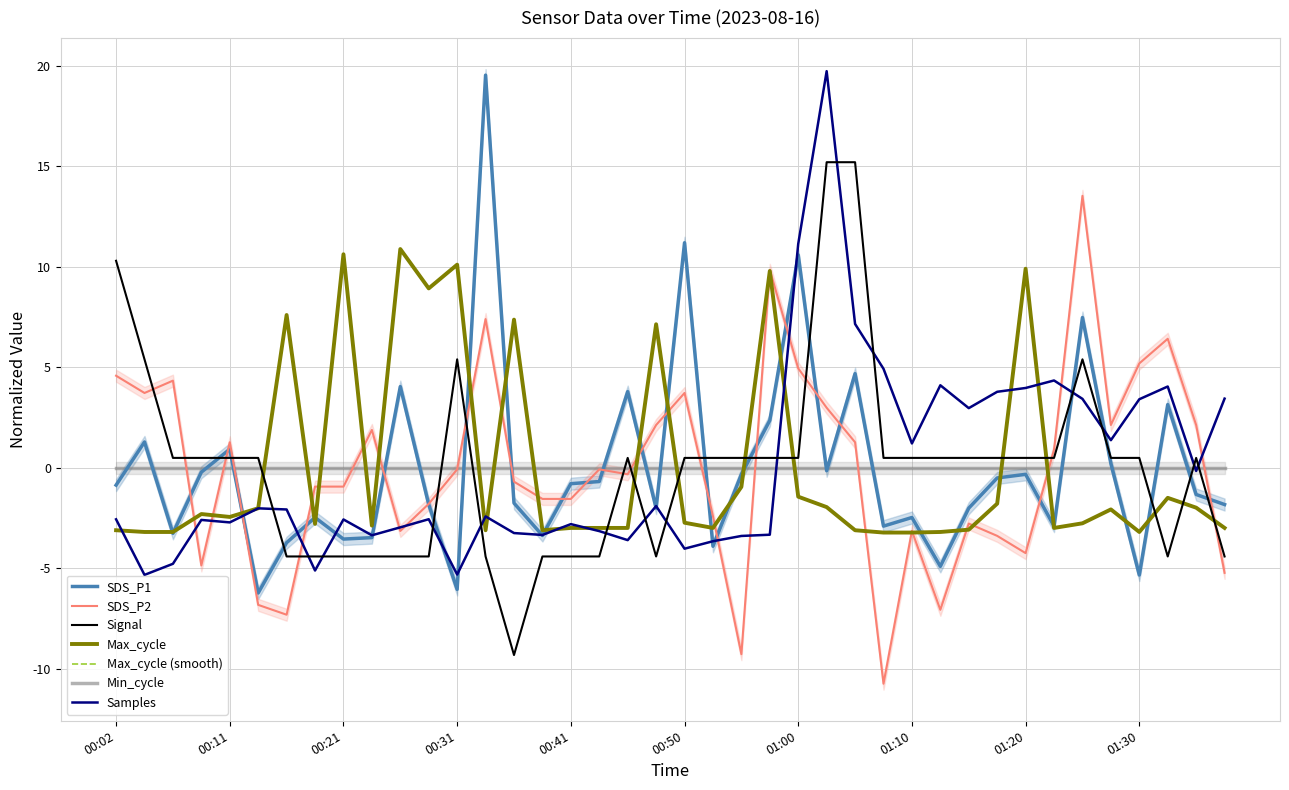

Which series changed the most between 01:18 and 01:37?

Signal